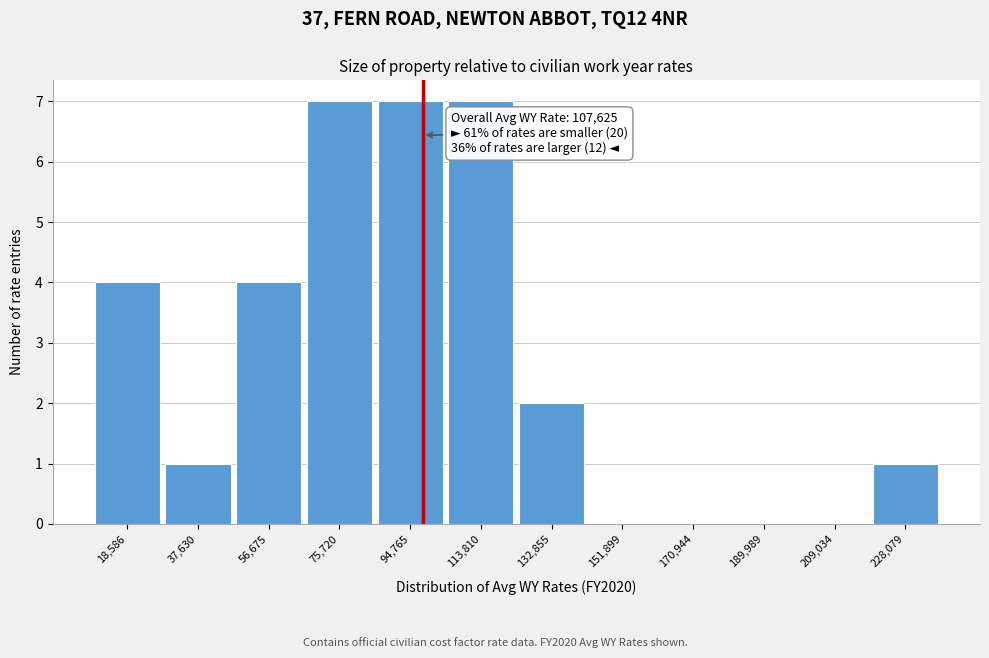

Reading left to right, extract all data points from this chart.

18,586=4	37,630=1	56,675=4	75,720=7	94,765=7	113,810=7	132,855=2	151,899=0	170,944=0	189,989=0	209,034=0	228,079=1